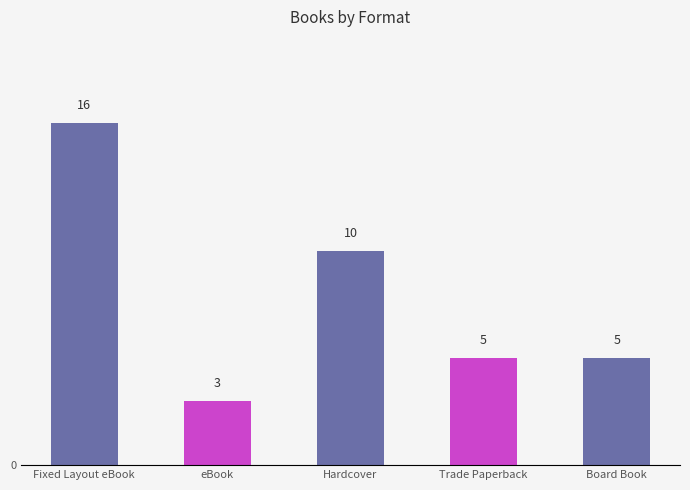

Does the chart contain stacked bars?

No